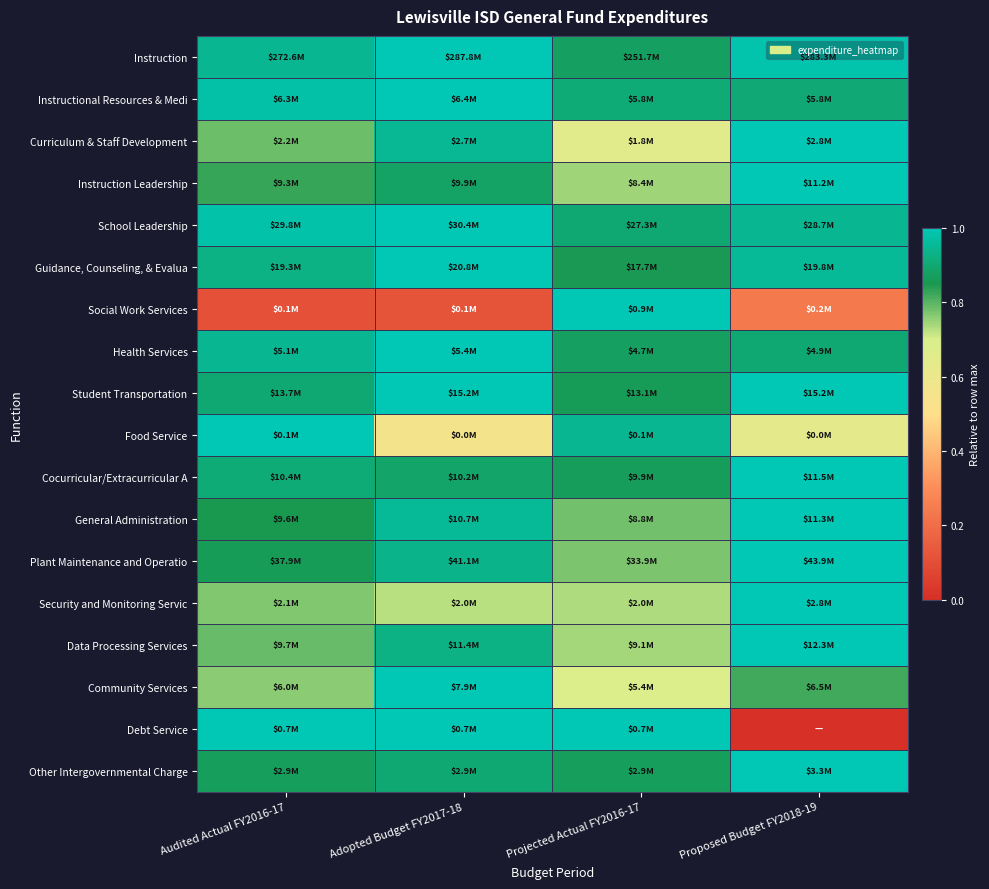

At which category is the sum across all series the highest?

Adopted Budget FY2017-18